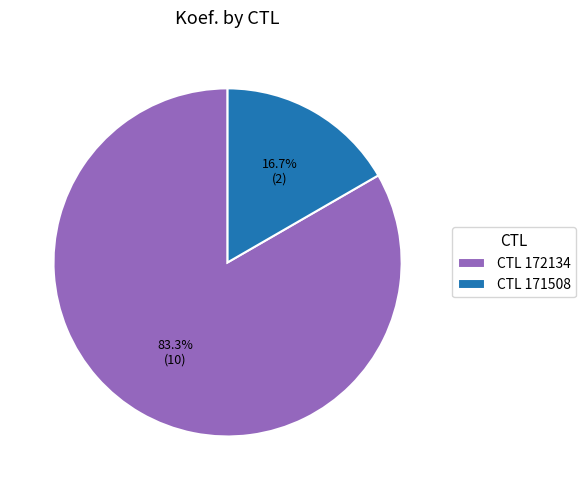

Which slice is the largest?

CTL 172134